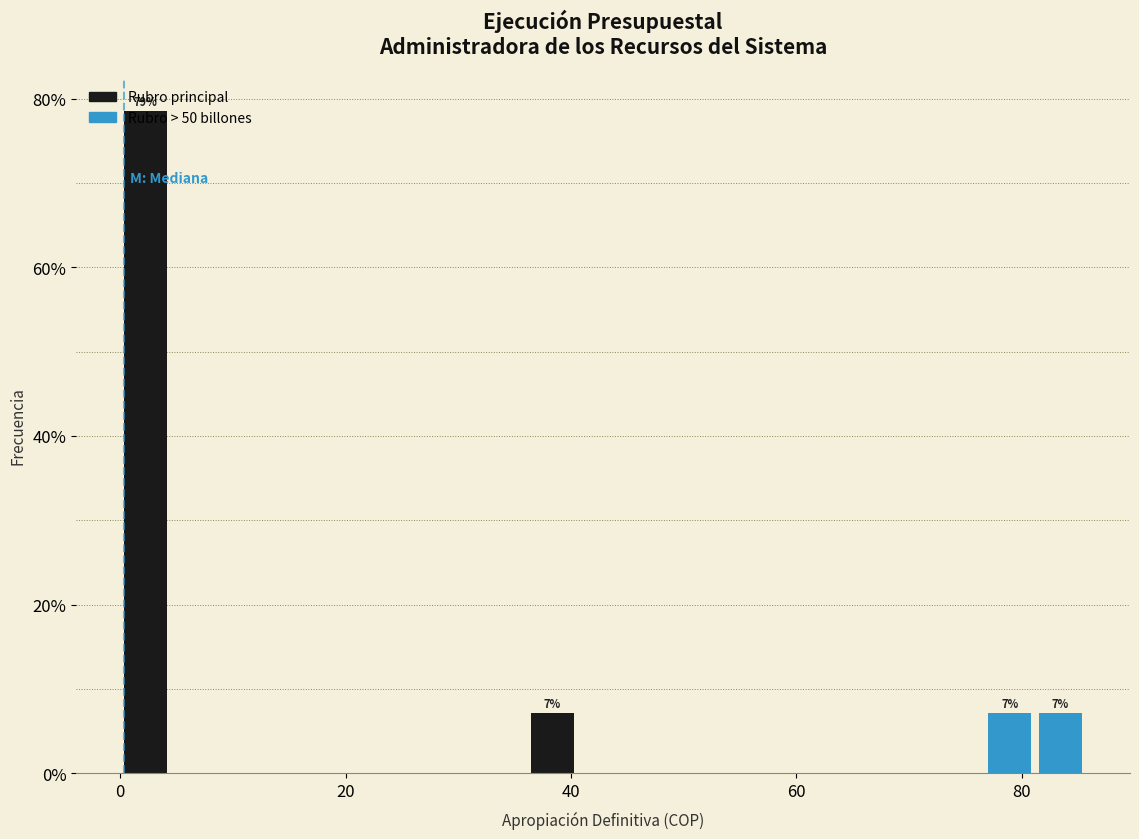

Around what value on the x-axis is the tallest bar? Give the approximate position of its centre, as read against the axis.

2